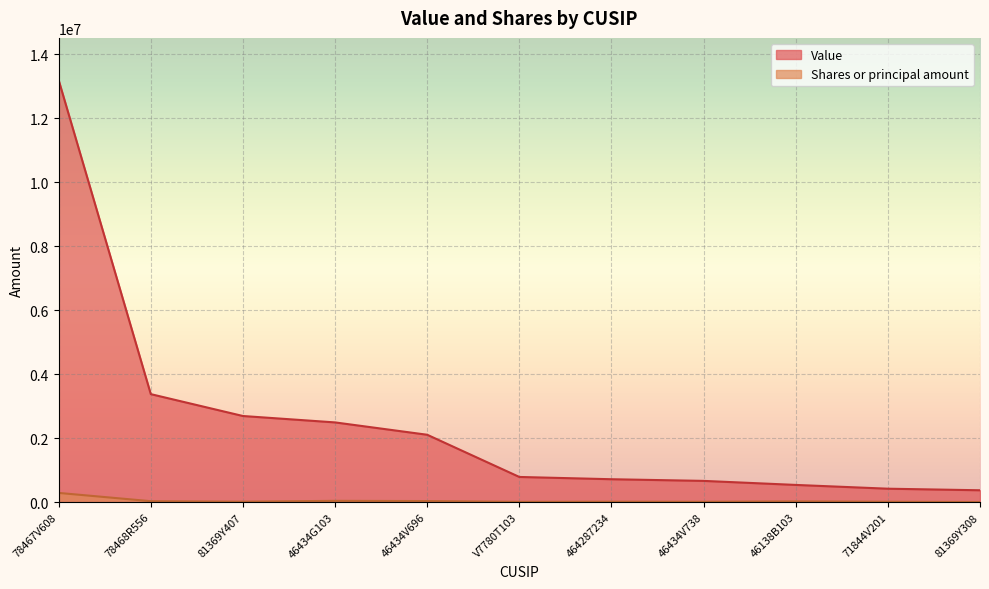

True or false: Value and Shares or principal amount cross at least once.

False